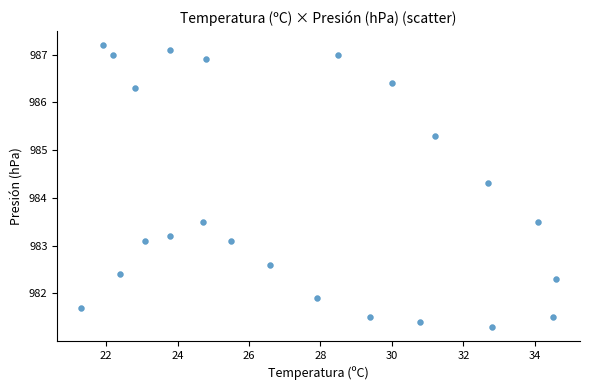

What is the range of X values (max minus min)?

13.3